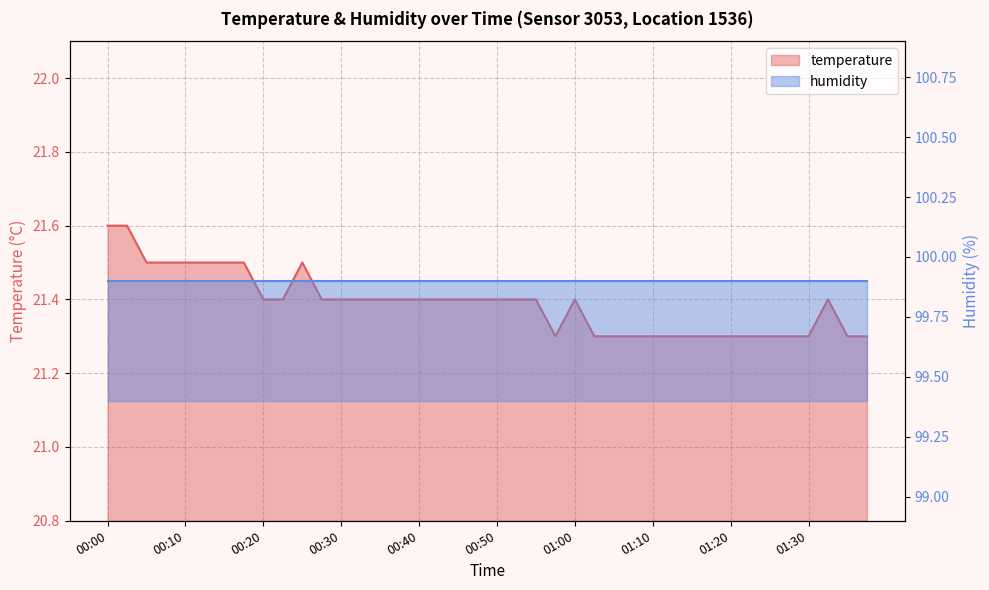

Which label corresponds to the smallest value in the chart?

00:57